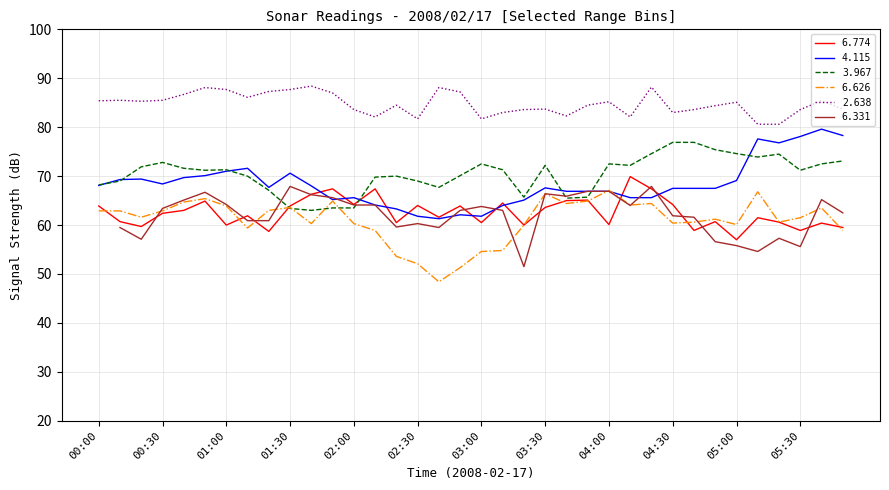

What value does the   3.967 series have at 00:20?

71.9